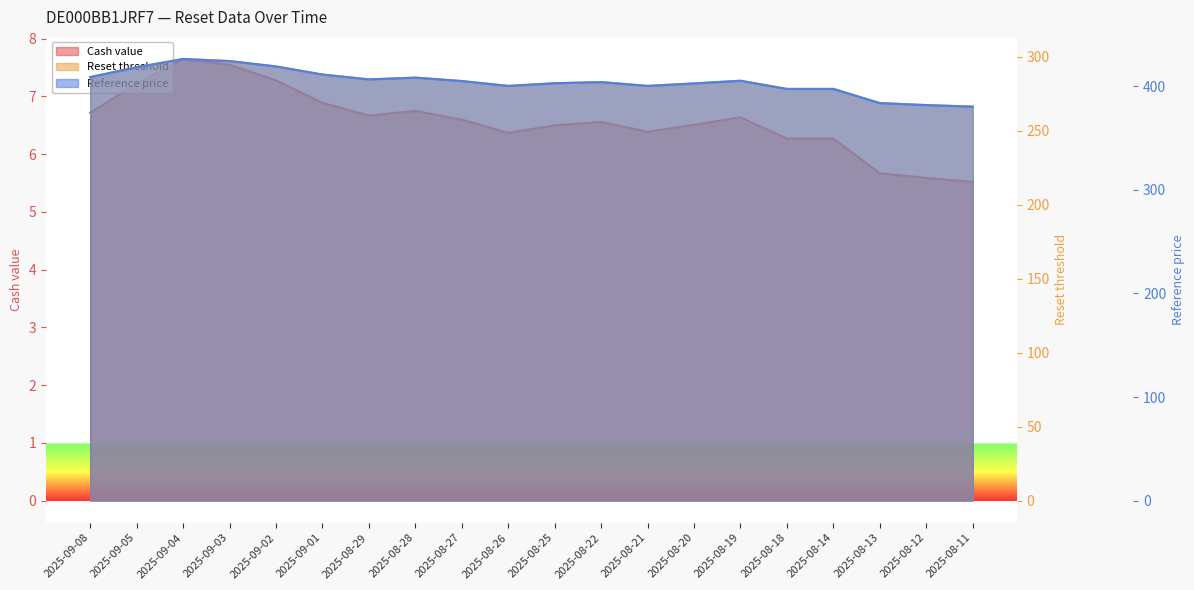

What is the difference between the highest and lowest values at 2025-08-13?

378.1